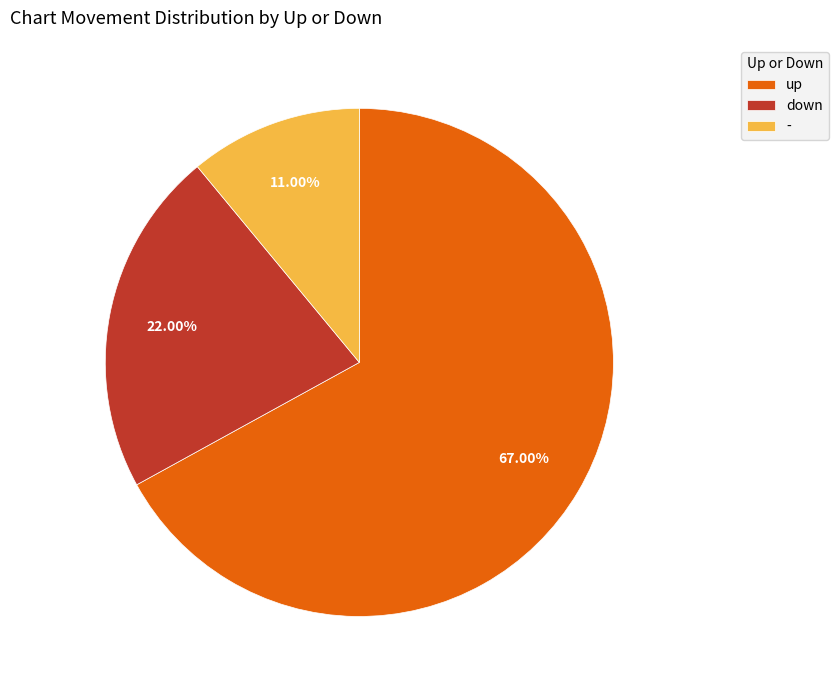

Which slice represents more than half of the pie?

up